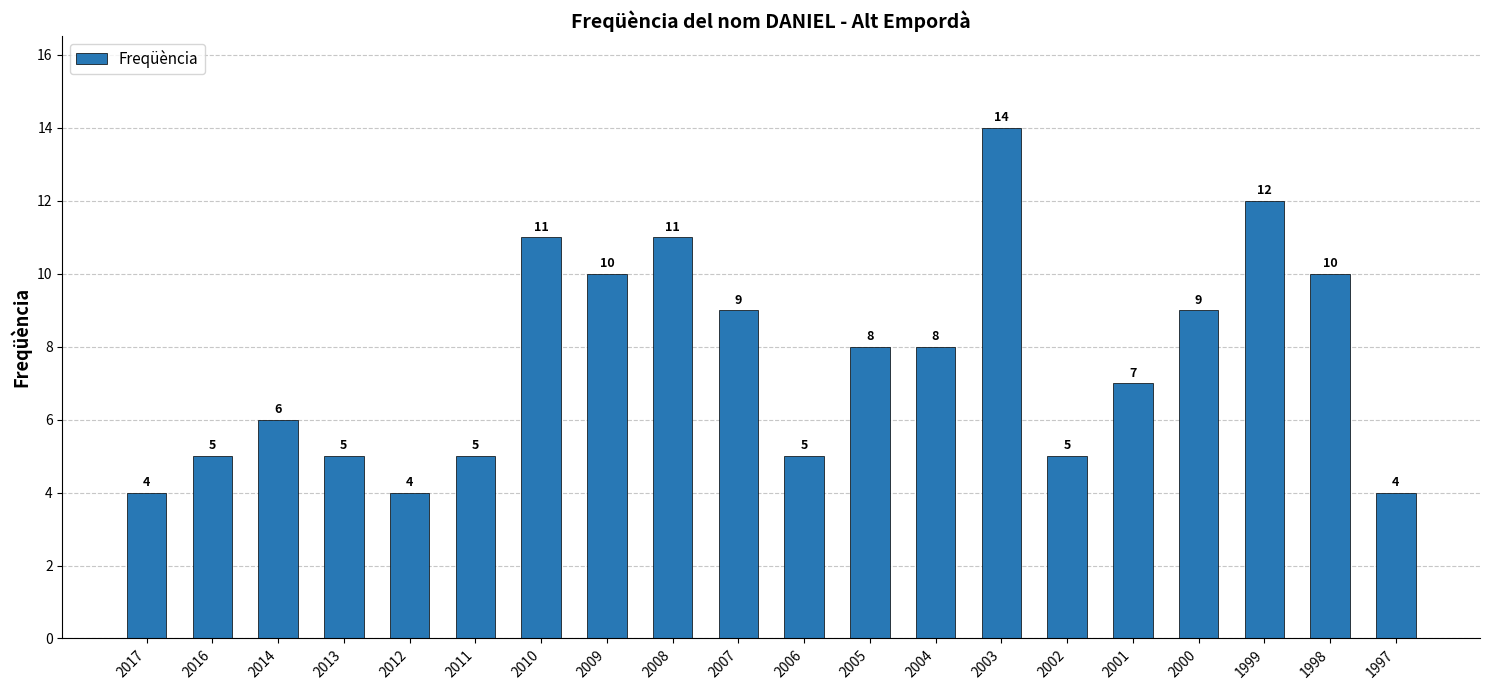

What is the maximum value shown in the chart?

14